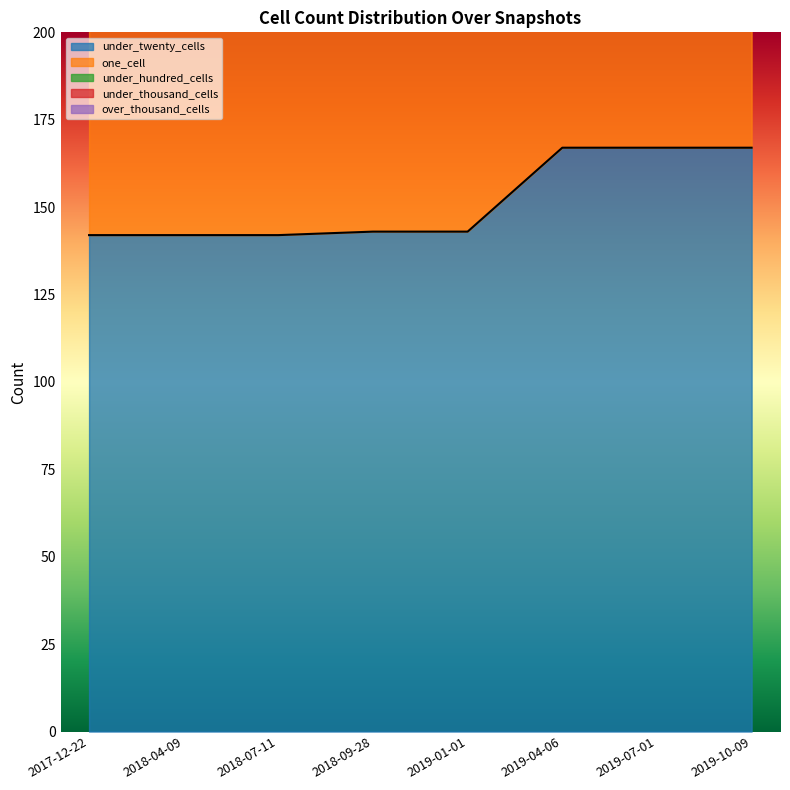

What is the label of the 3rd point from the right?

2019-04-06